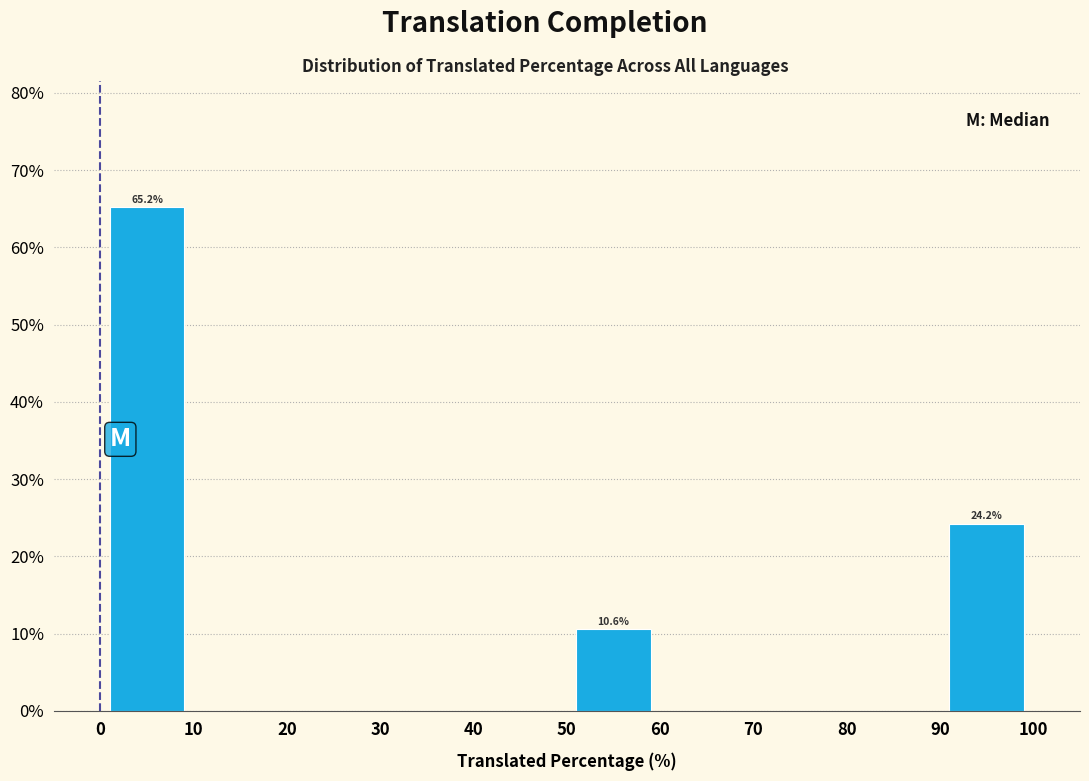

Which range on the x-axis has the tallest bar?

0 to 10